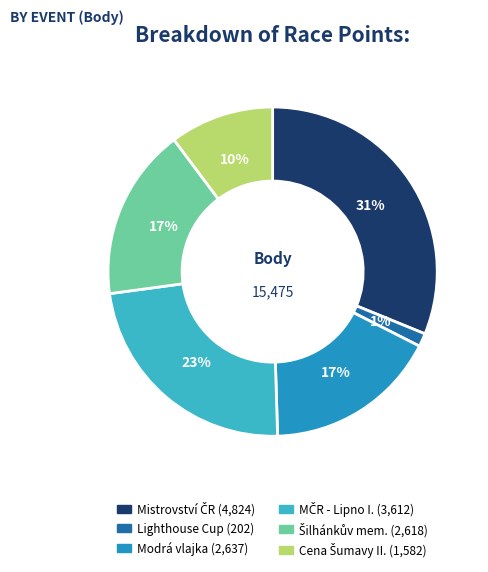

To the nearest percent, what is the difference between the largest and smallest slice percentages?

30%